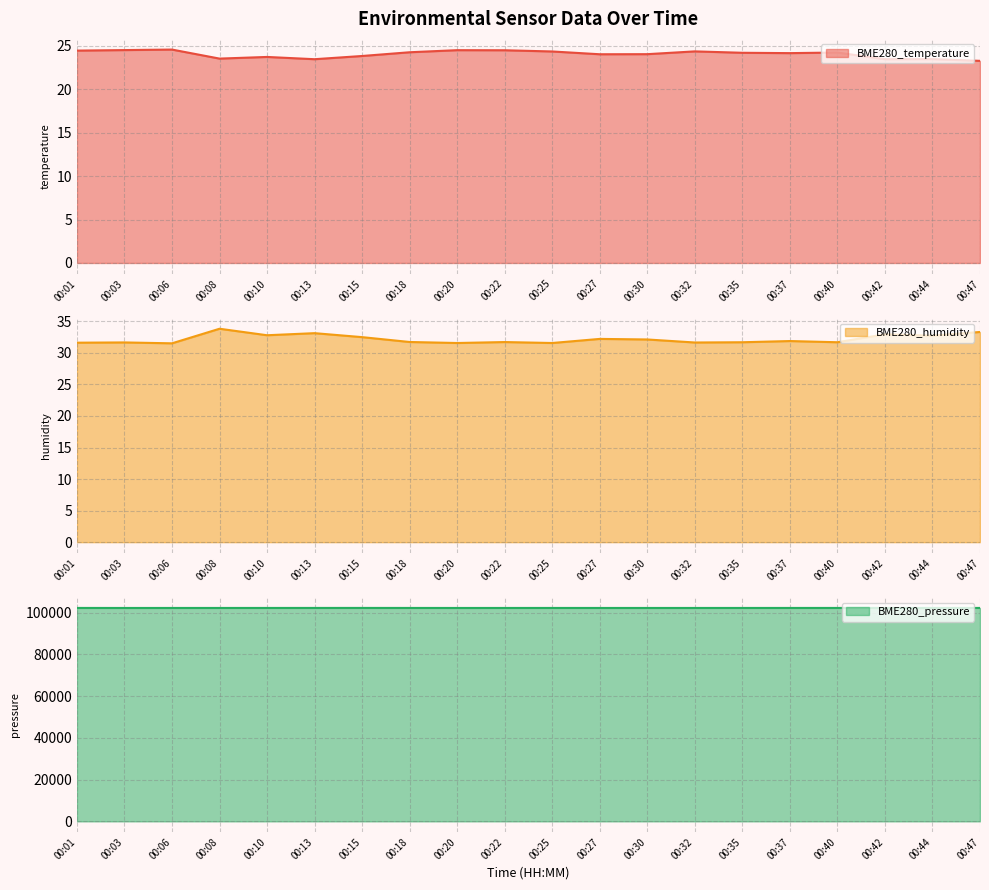

Is it true that BME280_temperature equals 38.5 at 00:01?

False